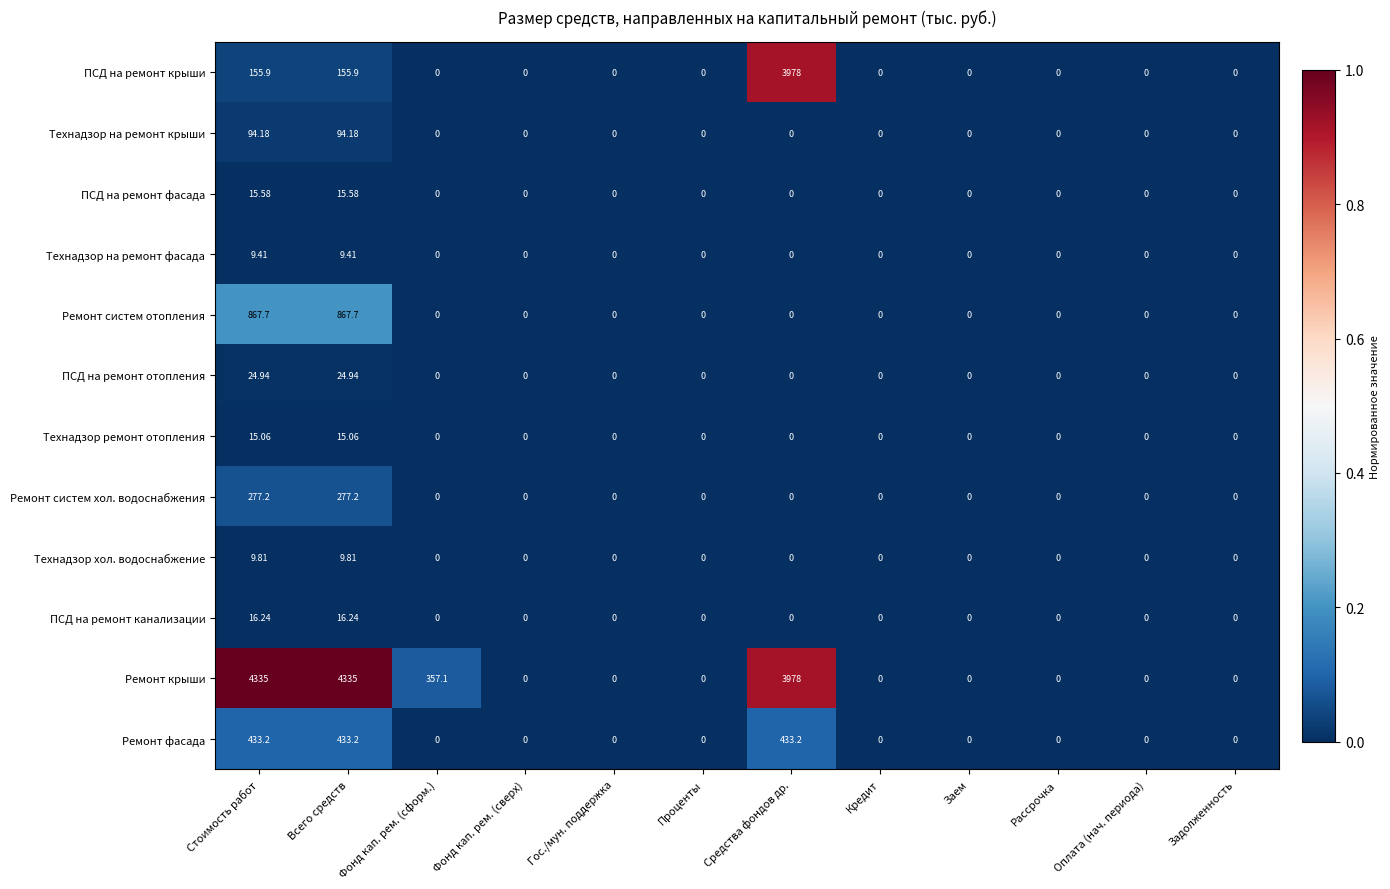

Which series has the widest spread of values?

Ремонт крыши